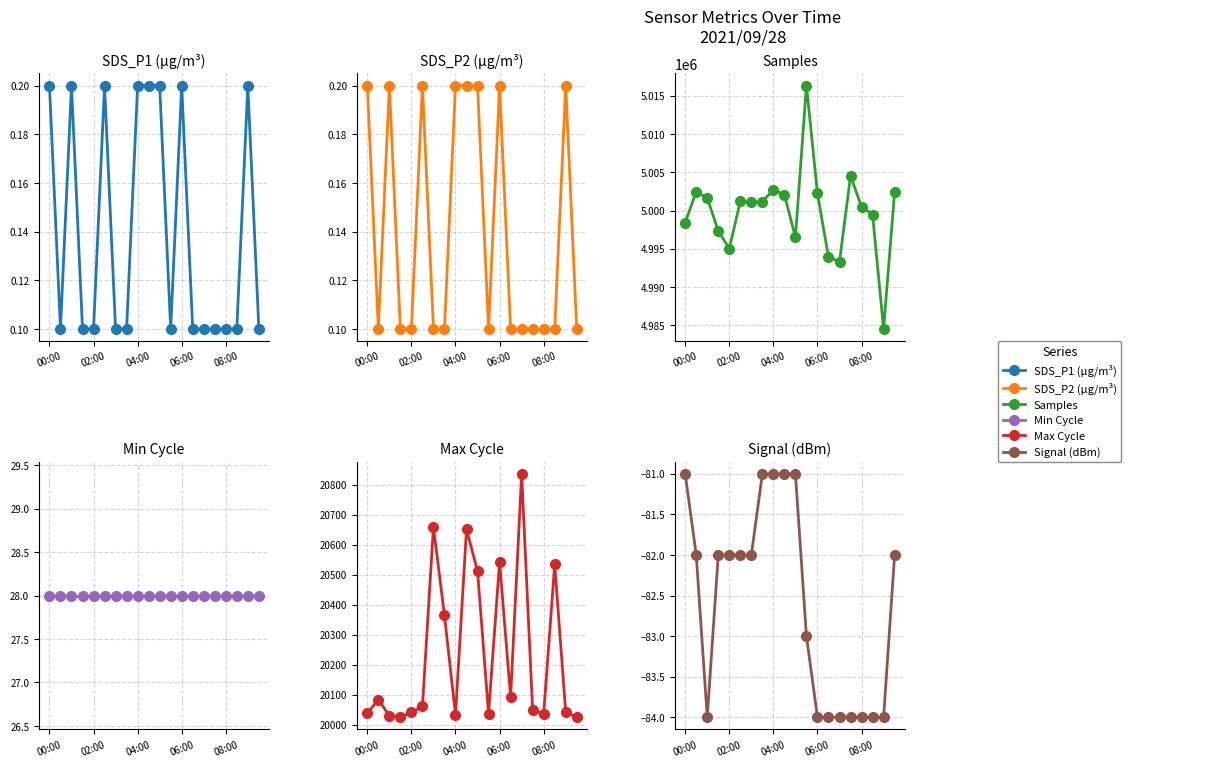

How many lines are shown in the chart?

6